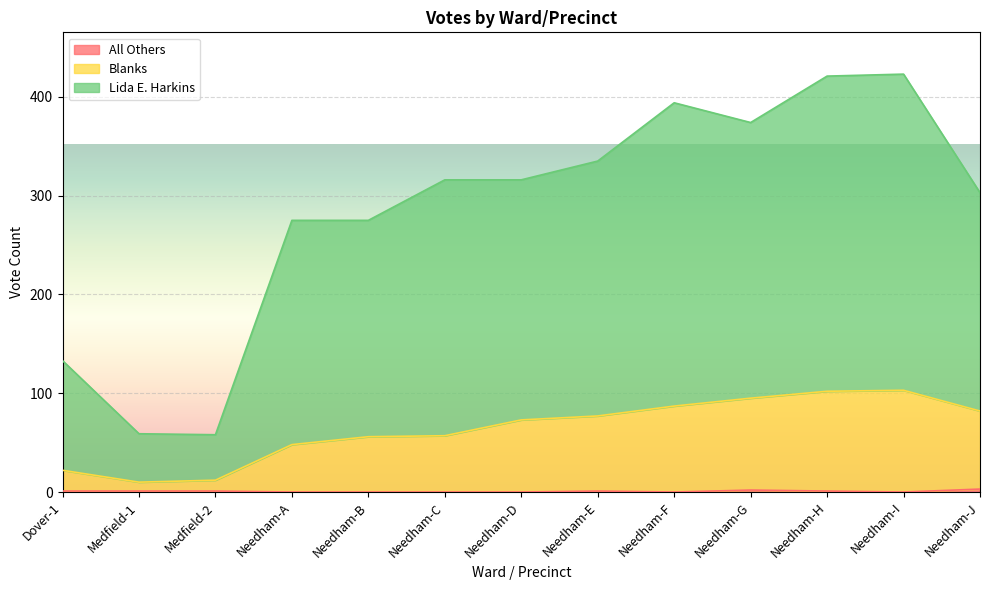

Rank the series by their average value, from lowest to highest.

All Others, Blanks, Lida E. Harkins